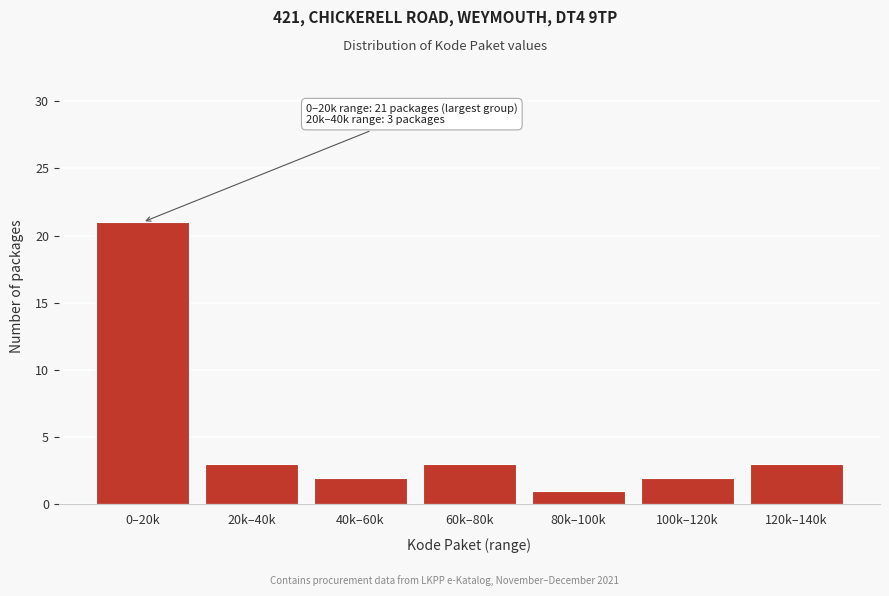

Reading left to right, what are all the values shown in this chart?

0–20k=21	20k–40k=3	40k–60k=2	60k–80k=3	80k–100k=1	100k–120k=2	120k–140k=3